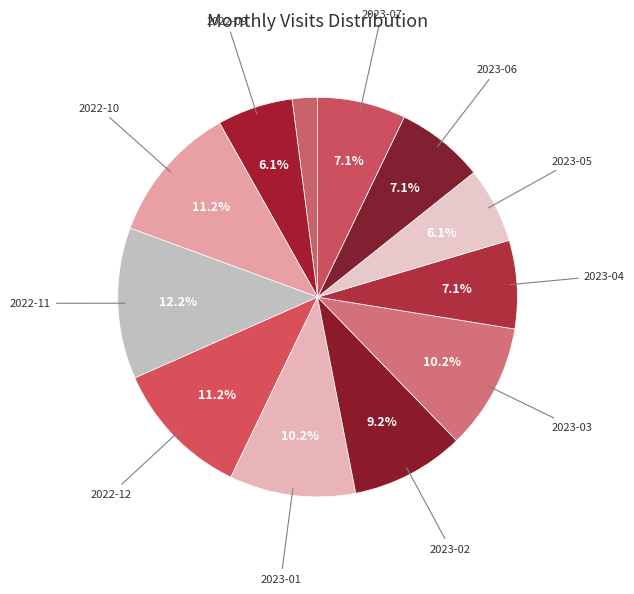

How many segments does this pie chart have?

12